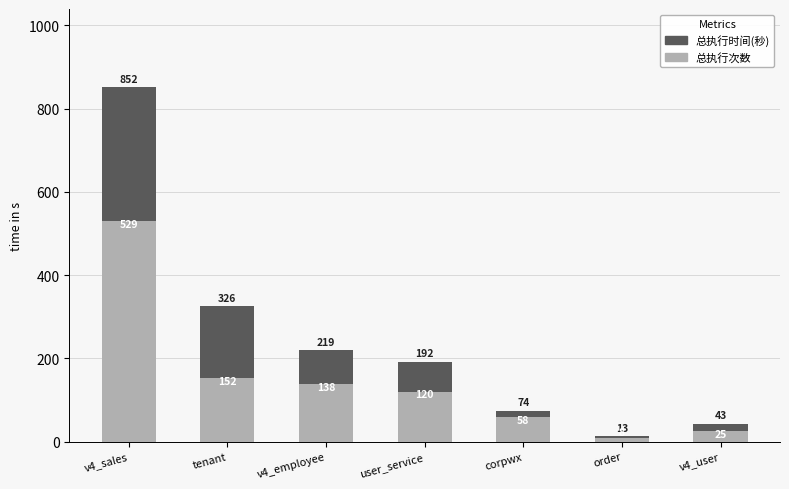

Between user_service and v4_user, which series saw the biggest shift?

总执行时间(秒)